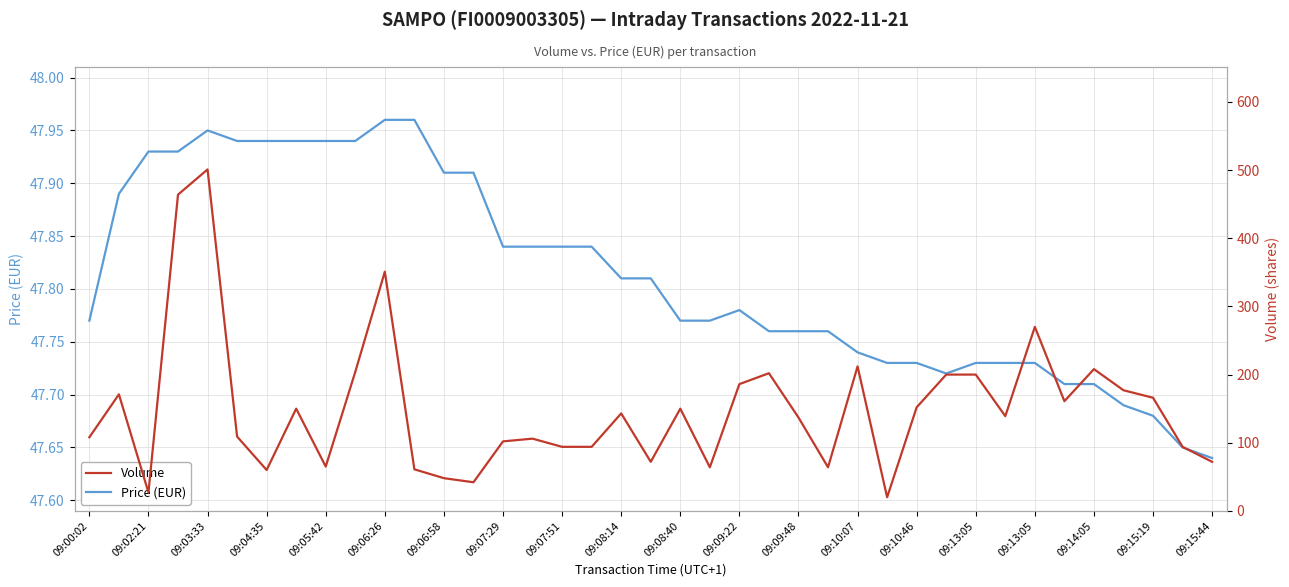

How many values in the Volume series are below 139?

19